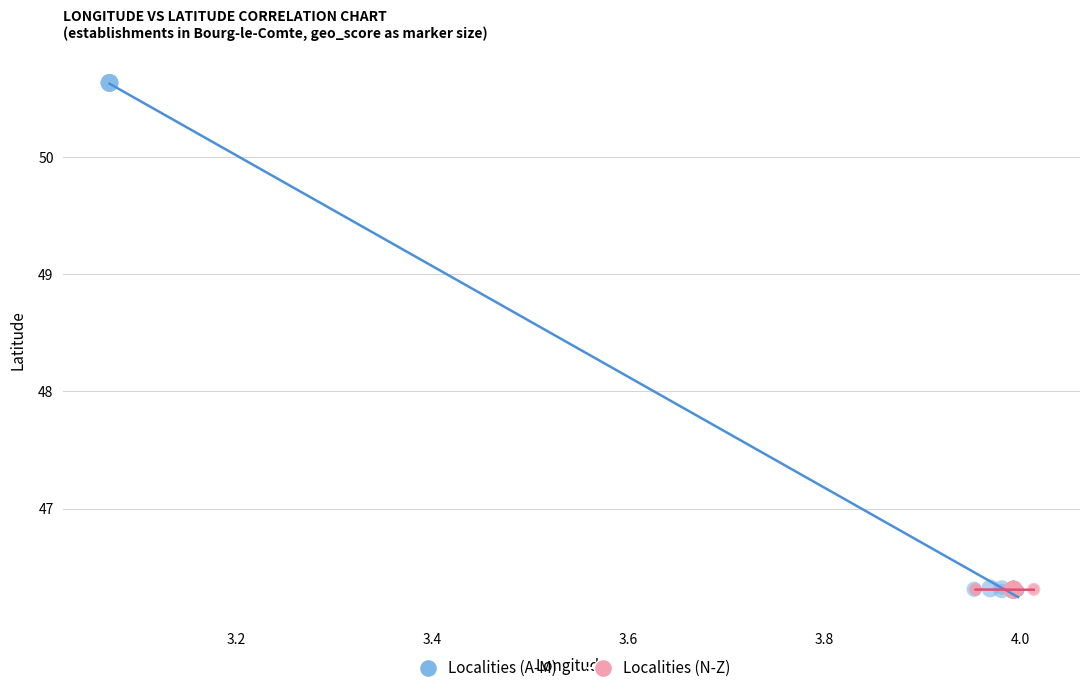

Which series has the largest Y range (max minus min)?

Localities (A-M)